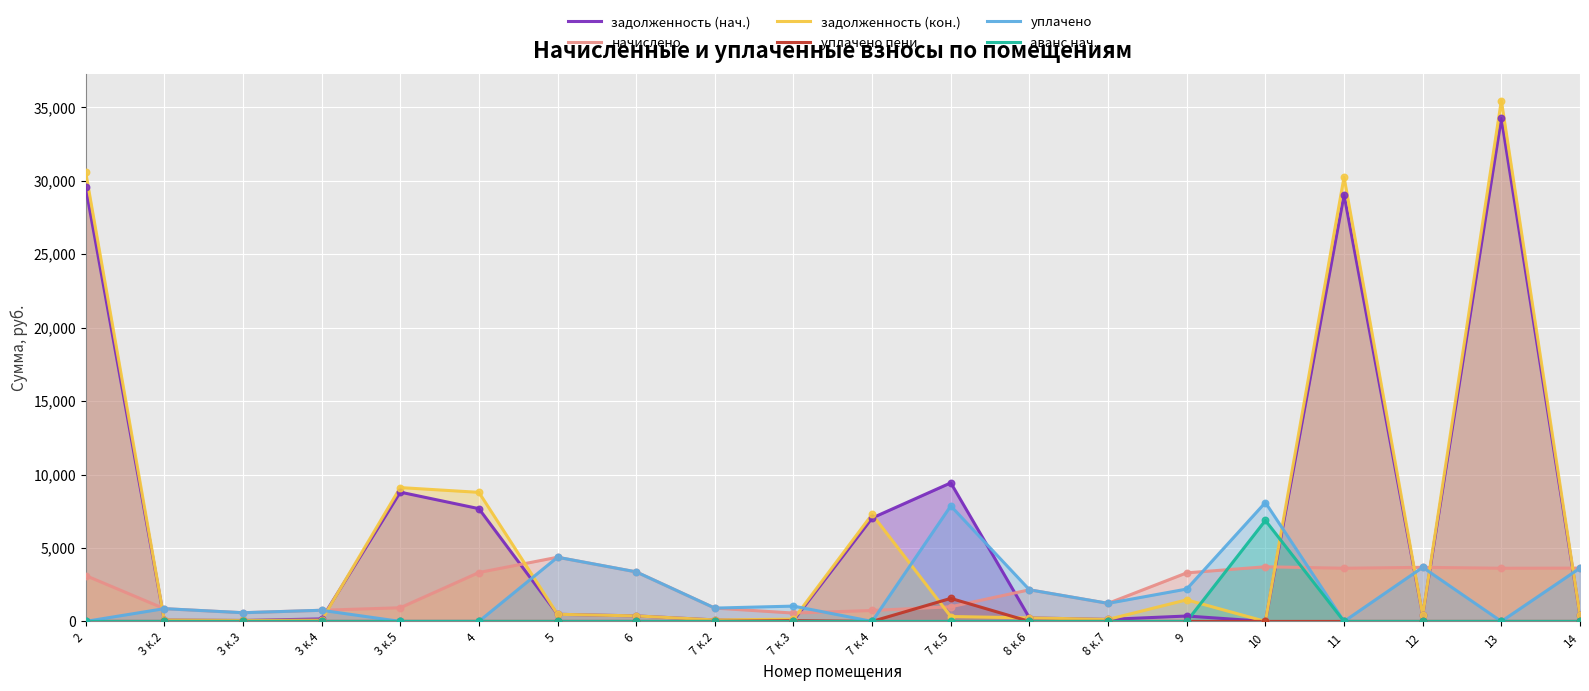

At which category is the sum across all series the highest?

13